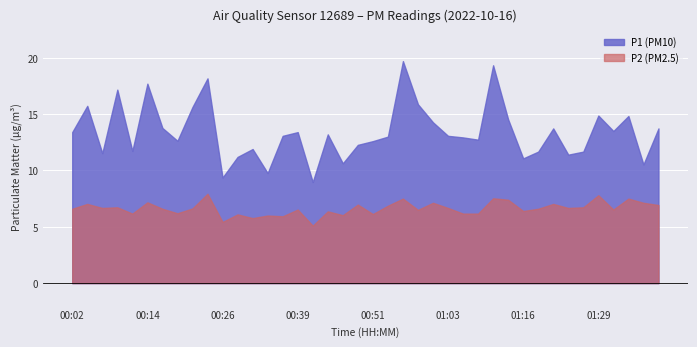

At which category does P1 reach its first local valley?

00:07